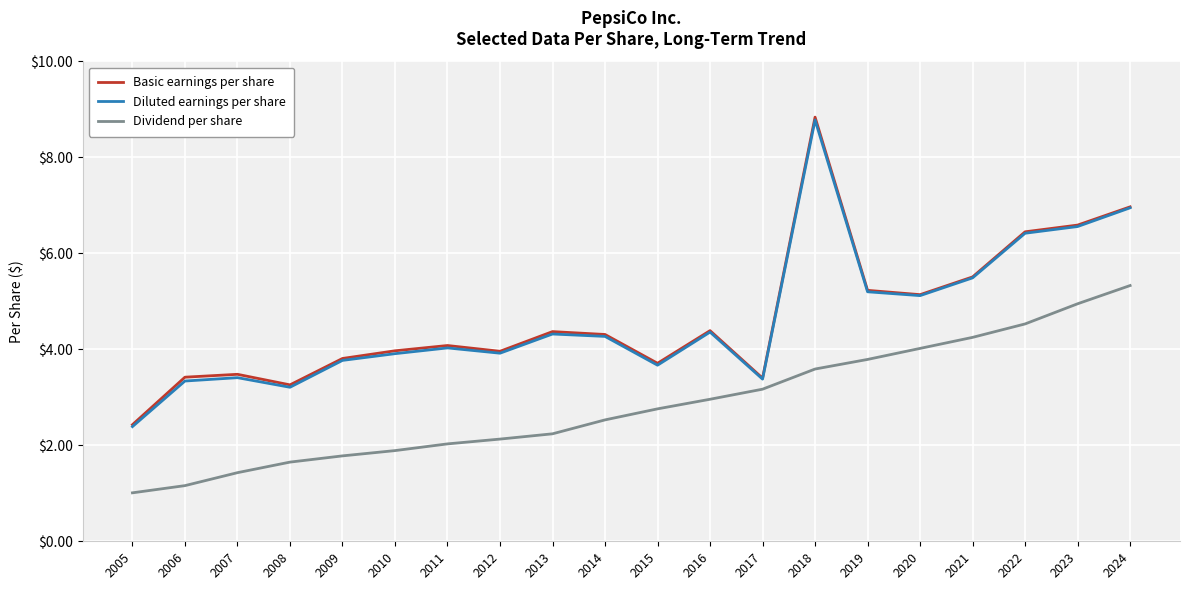

What value does the Diluted earnings per share series have at 2021?

5.5